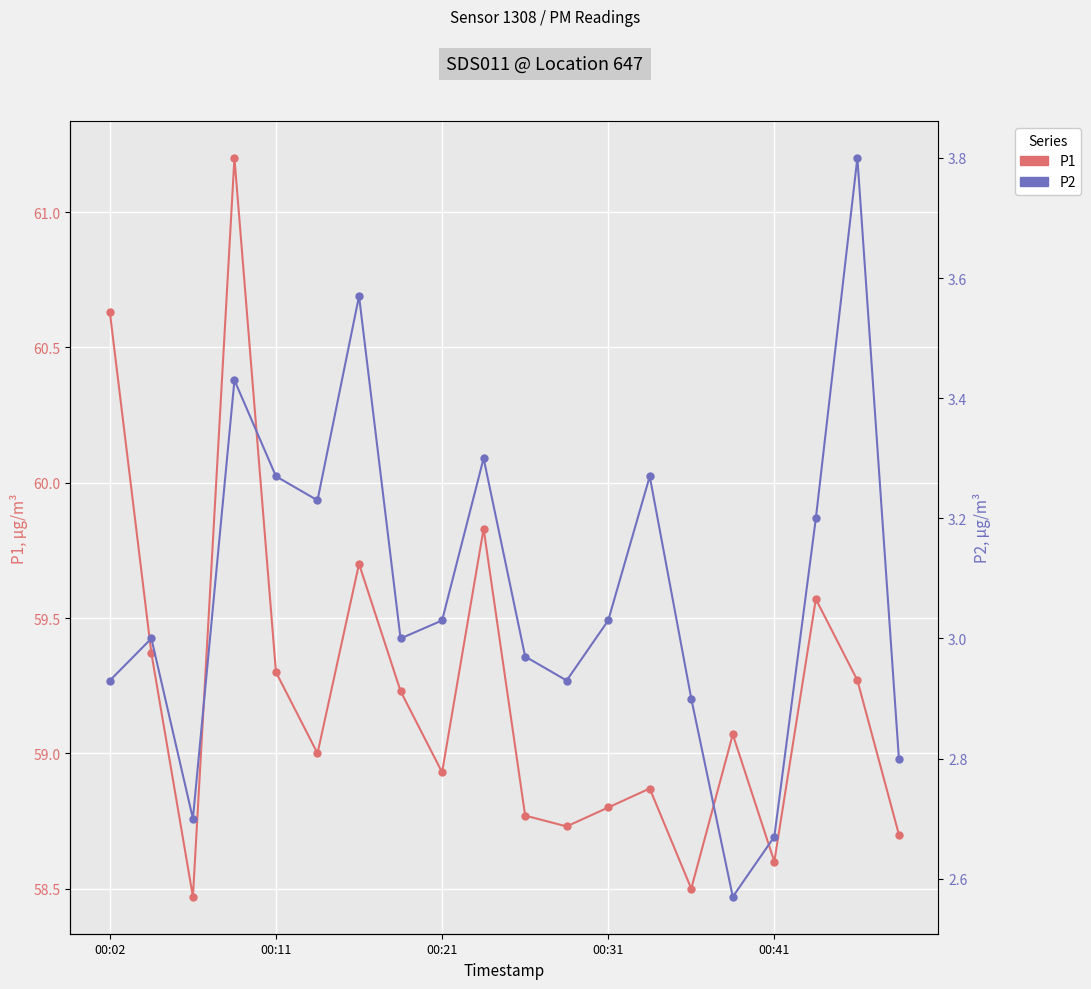

What is the spread (max minus min) of values at 7?

56.2